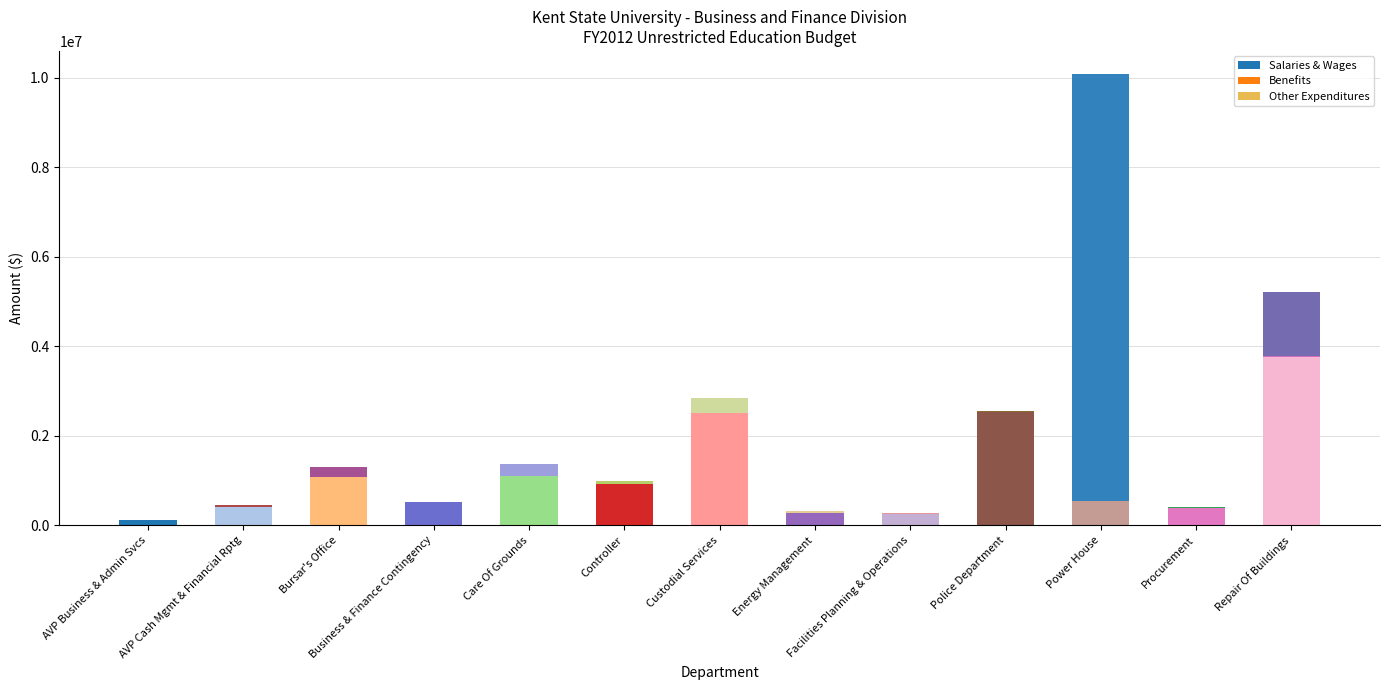

How many values in Other Expenditures are above zero?

12